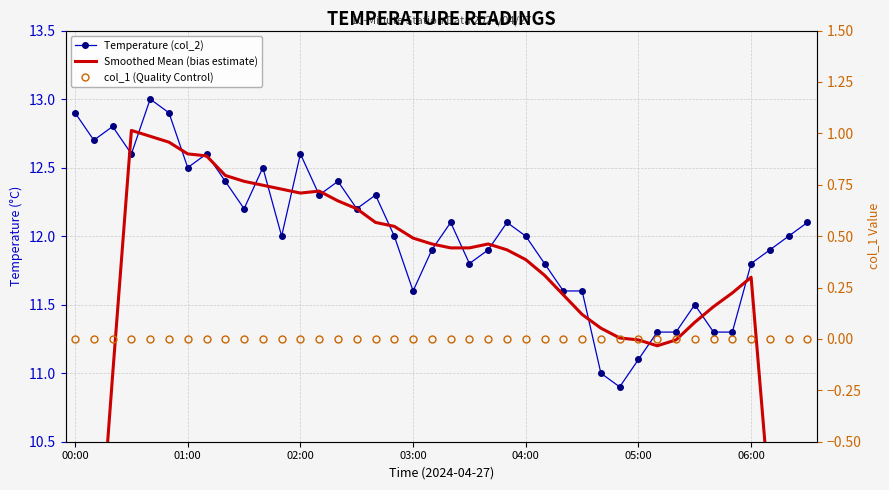

At which category does Smoothed Mean (bias estimate) reach its first local valley?

02:00